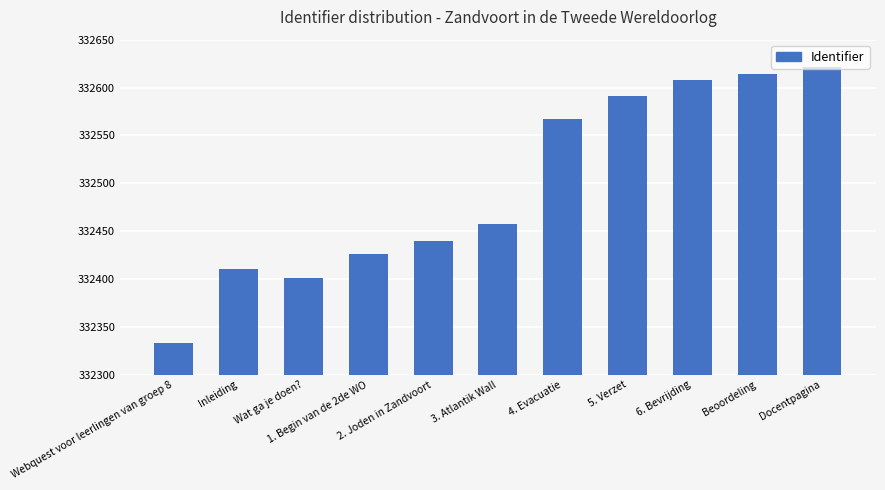

What is the label of the 10th bar from the right?

Inleiding